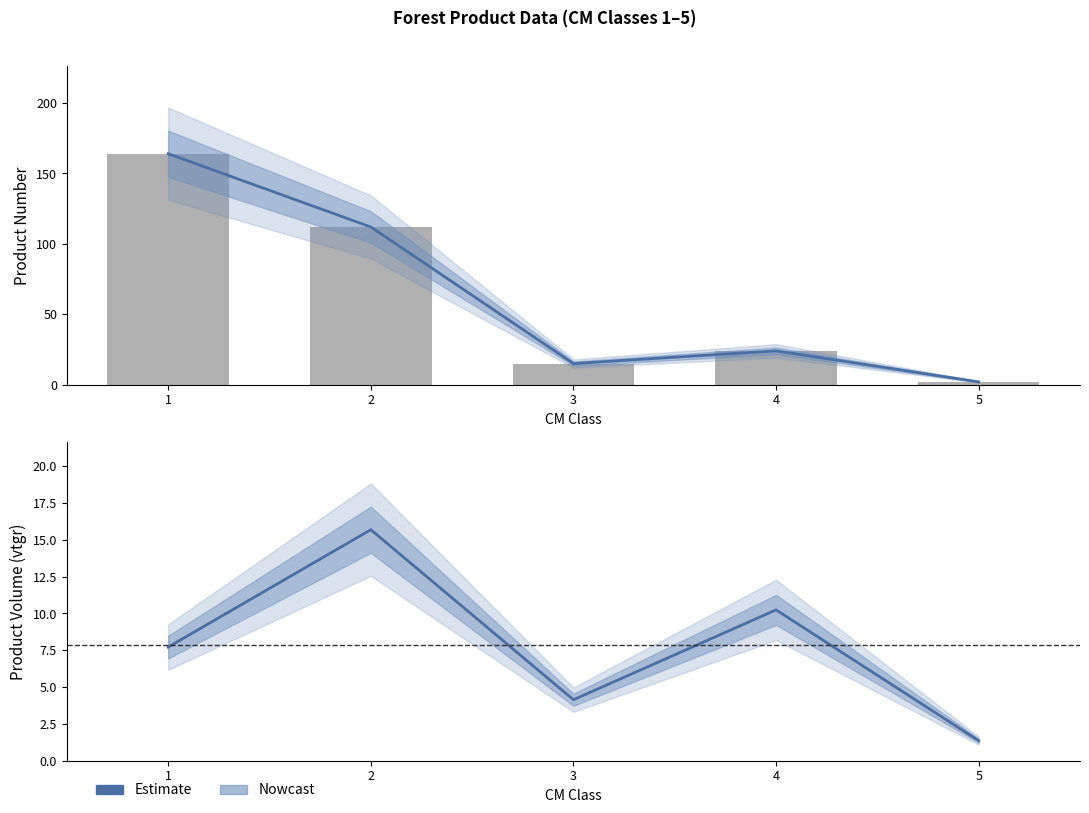

What is the sum of all produit_nbre values?

317.0